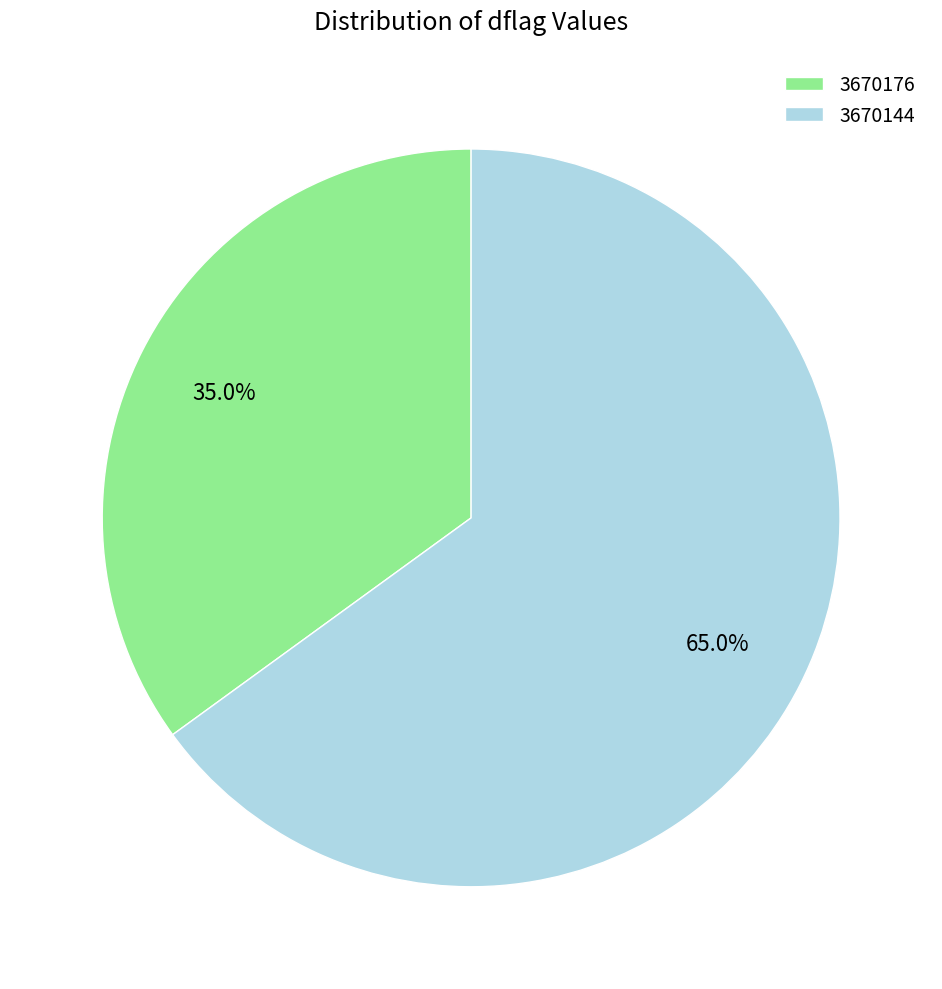

Which slice is the largest?

3670144